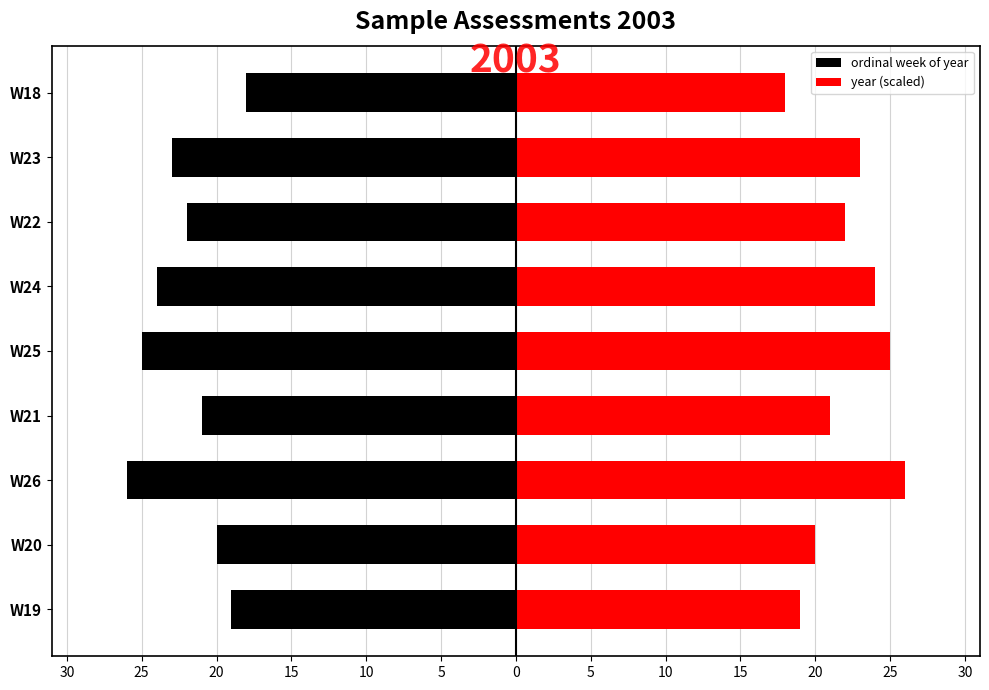

What is the spread (max minus min) of values at W22?

44